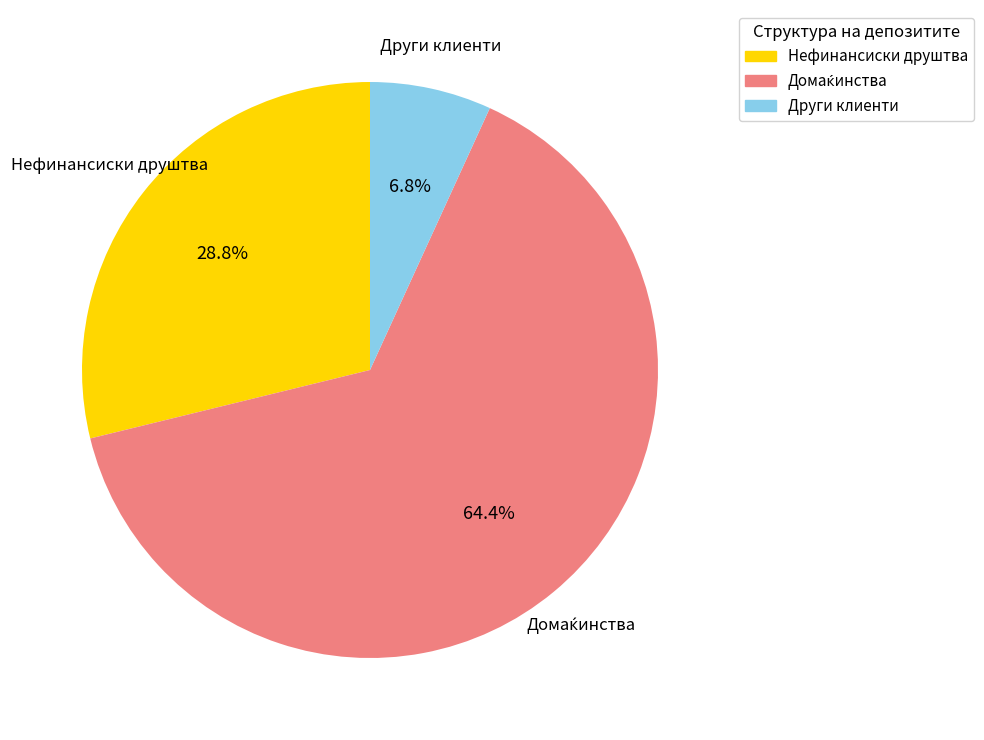

Which slice is the smallest?

Други клиенти